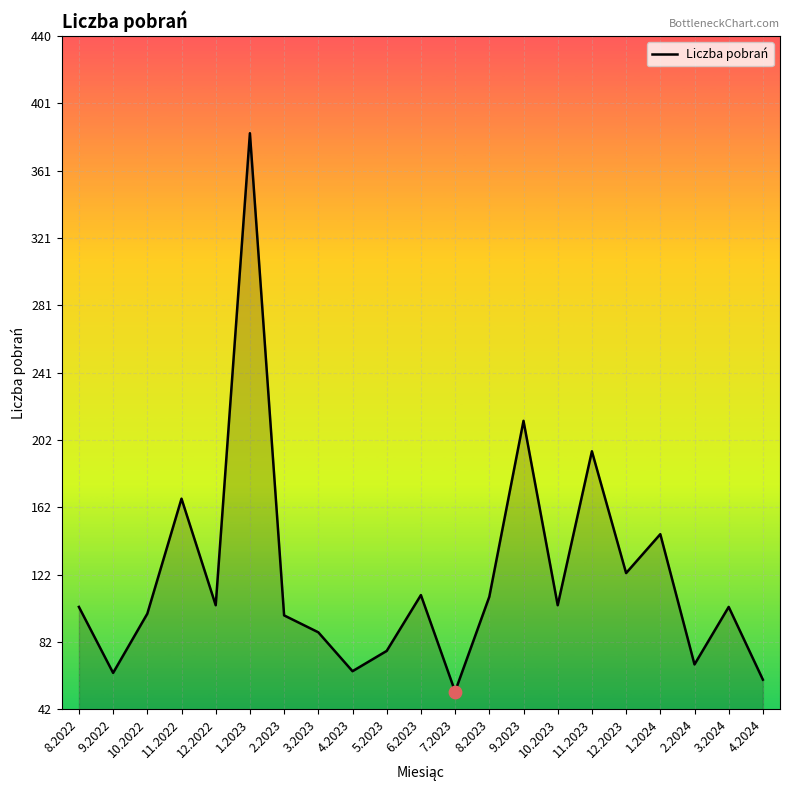

Approximately how many times larger is the value at 6.2023 compared to 11.2023?

0.6